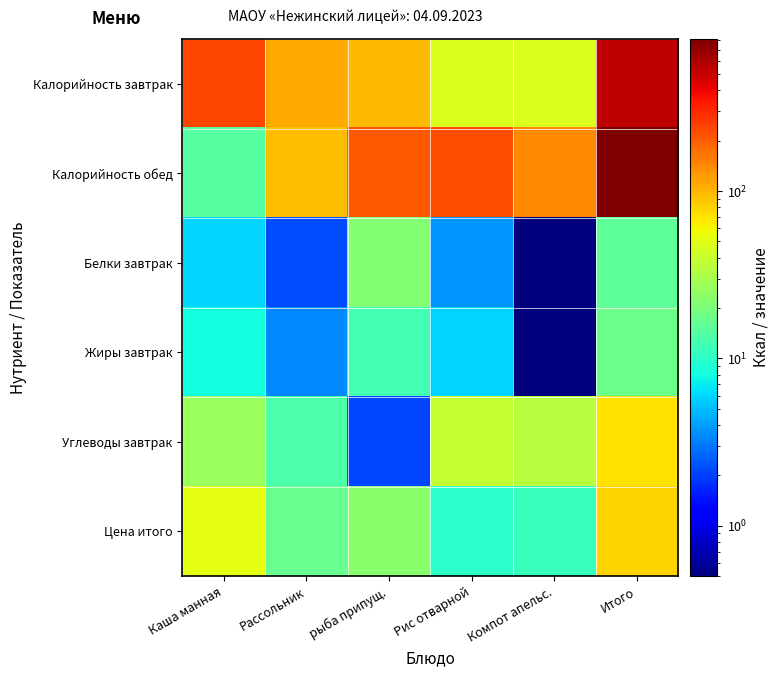

At which category is the sum across all series the highest?

Итого